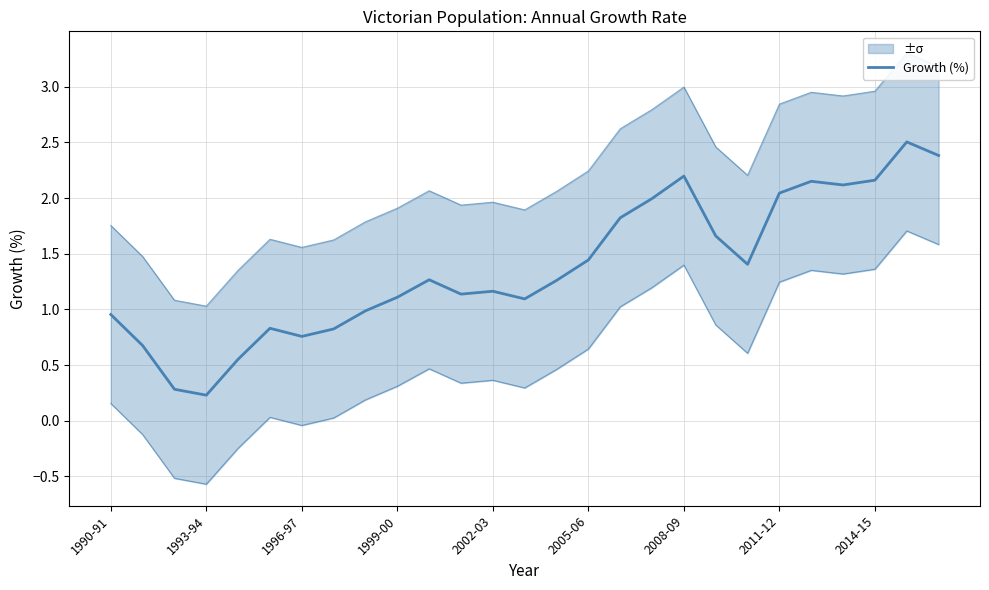

What is the average value?

1.4